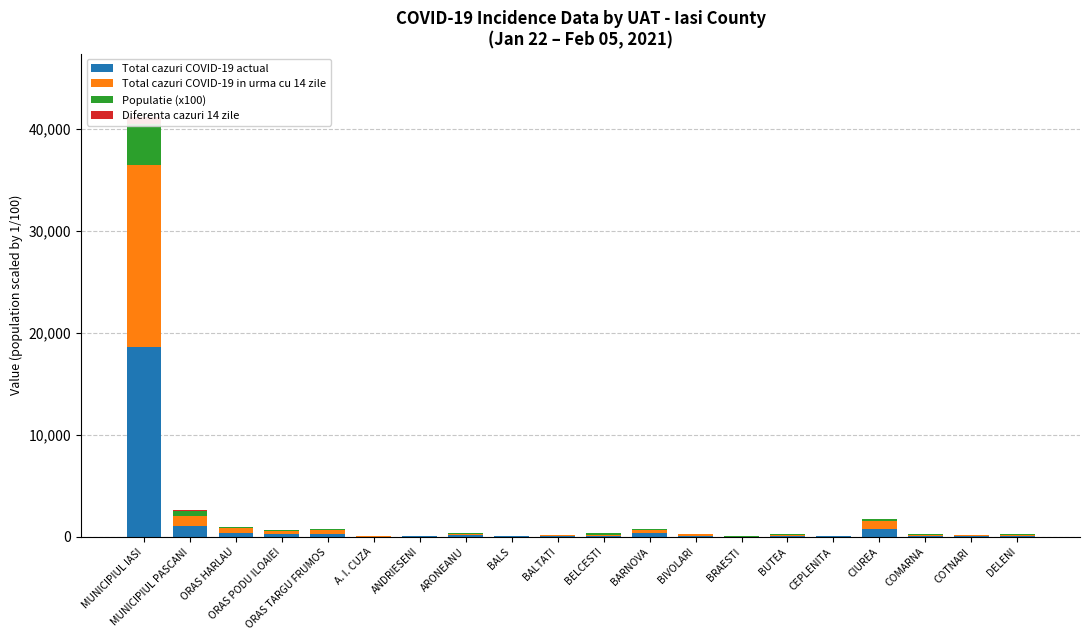

What is the maximum value for Diferenta cazuri 14 zile?

768.0